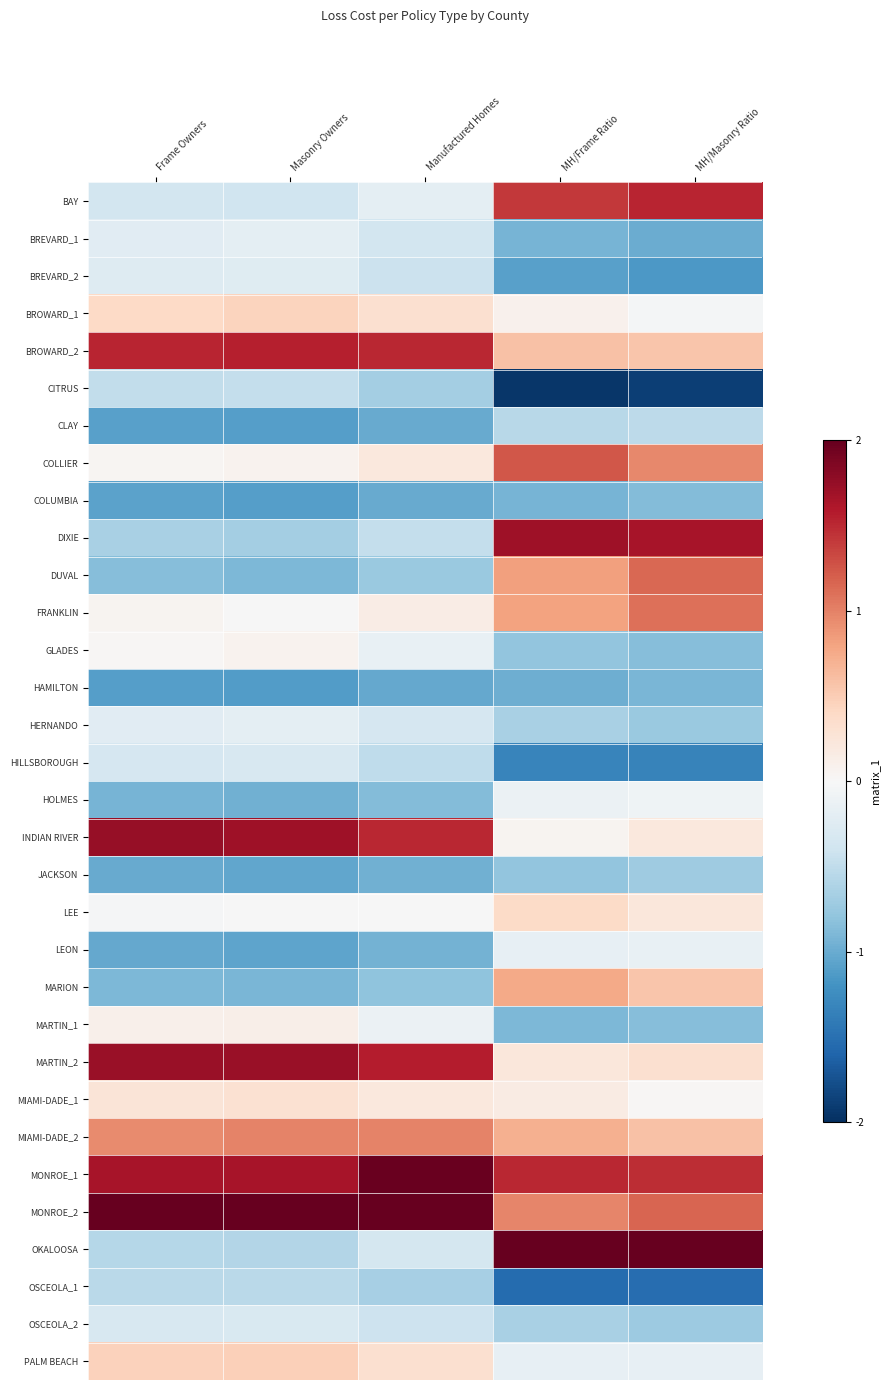

Count the number of data series in this chart.

32